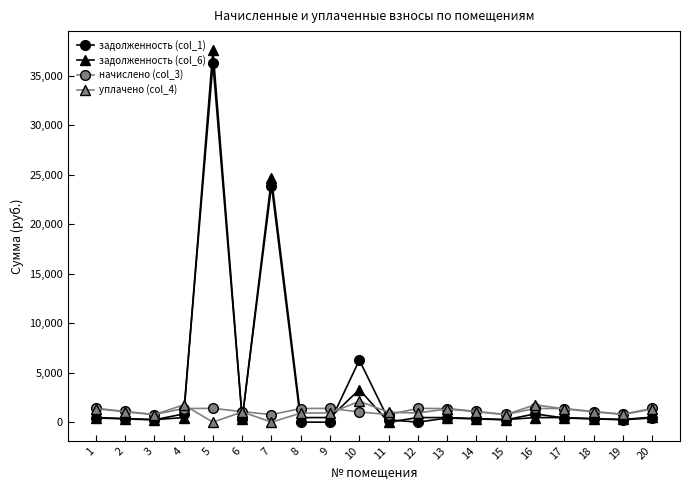

True or false: задолженность (col_1) has more than 1 points higher than both neighbors.

True